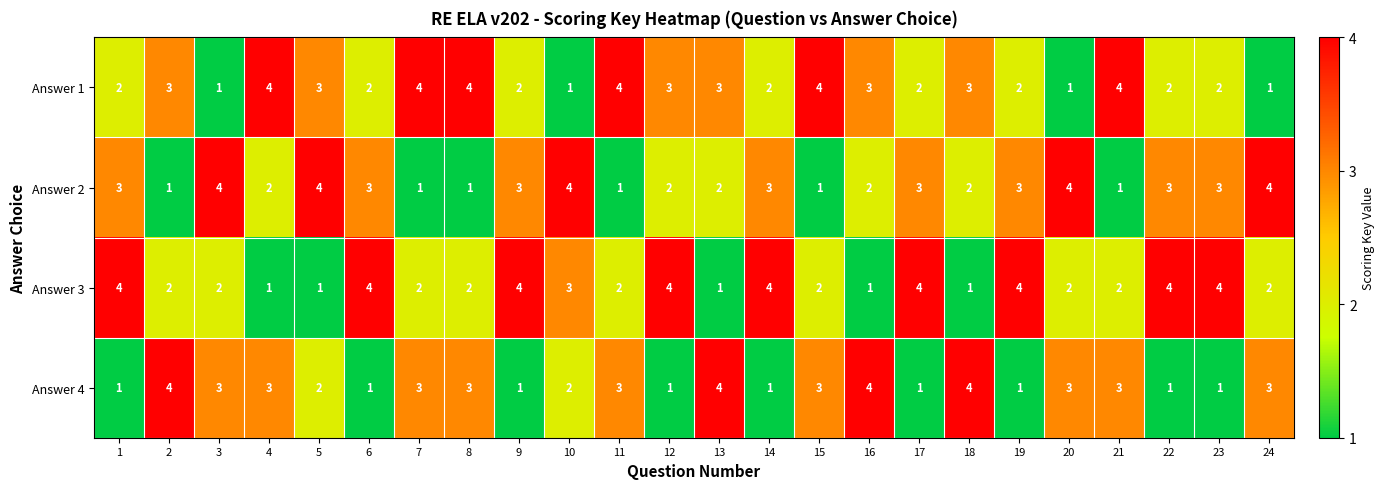

Is the value of Answer 3 at 11 greater than the value of Answer 2 at 5?

No